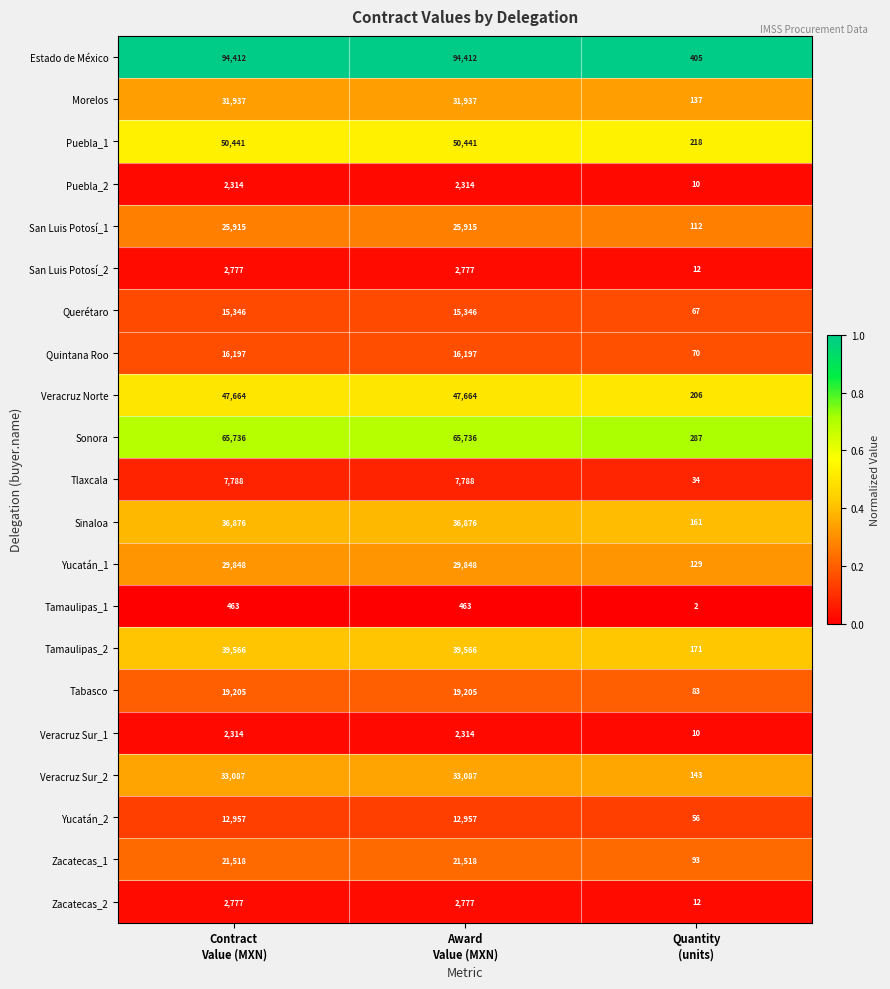

Which series has the widest spread of values?

Estado de México